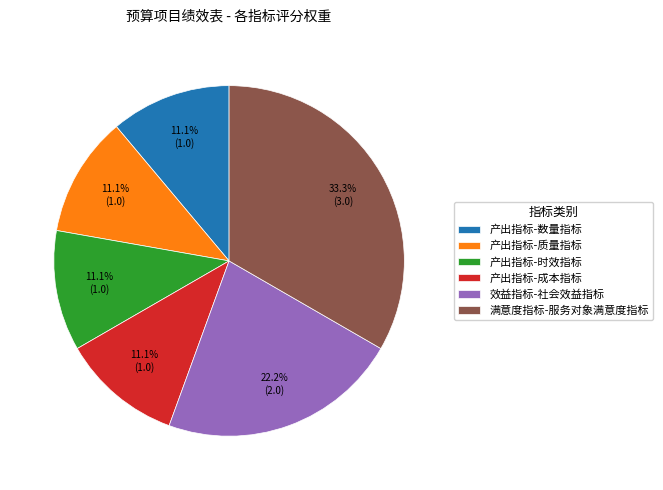

To the nearest percent, what is the difference between the largest and smallest slice percentages?

22%